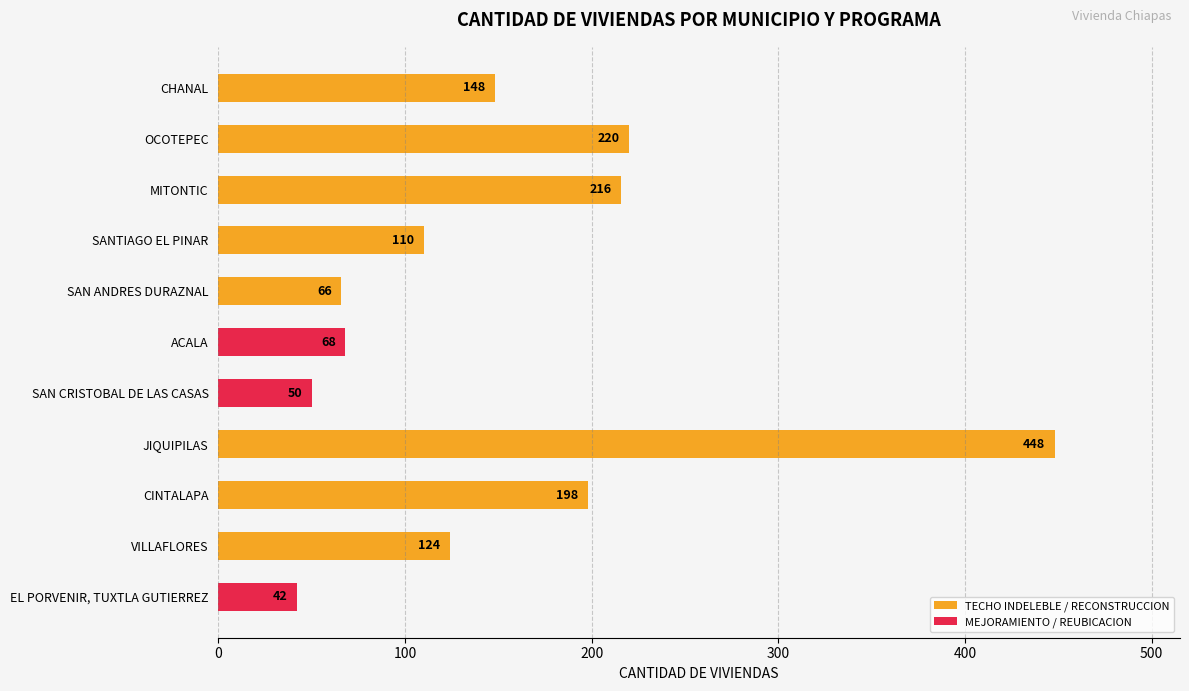

The value at OCOTEPEC is 106. True or false?

False